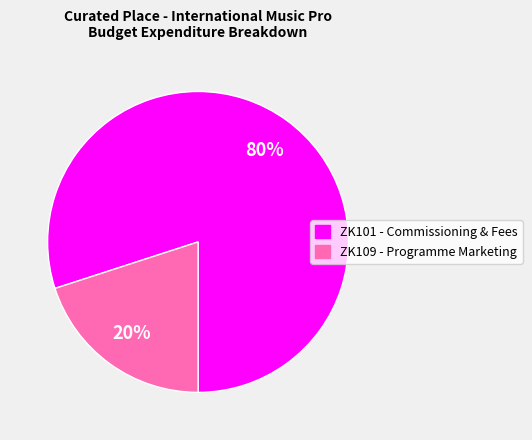

Does ZK109 - Programme Marketing represent more than half of the total?

No